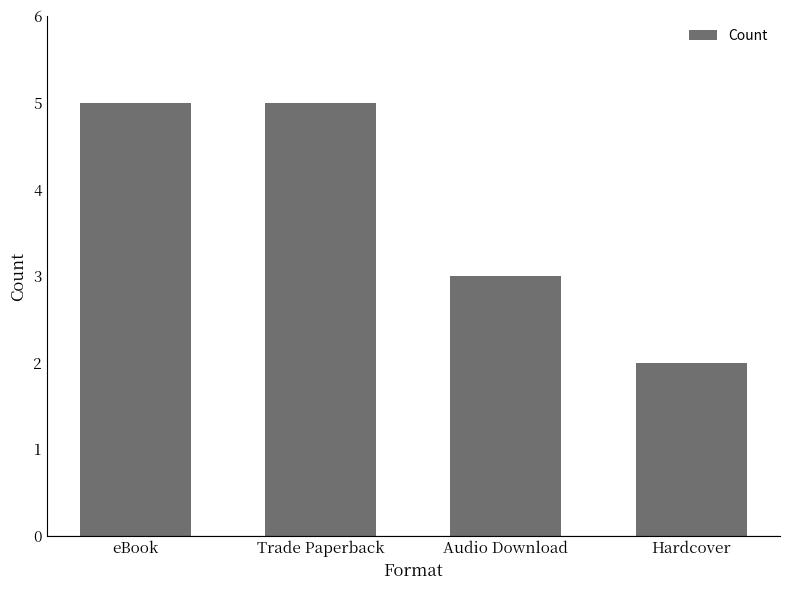

What is the smallest value displayed?

2